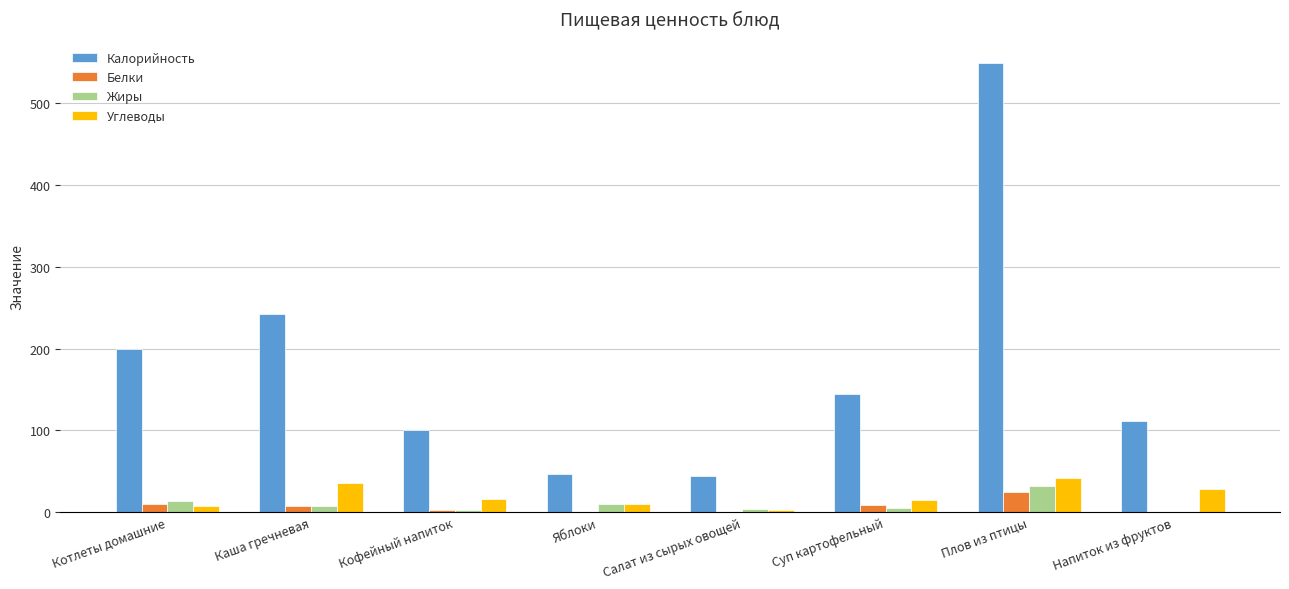

Is the value of Калорийность at Салат из сырых овощей greater than the value of Белки at Каша гречневая?

Yes